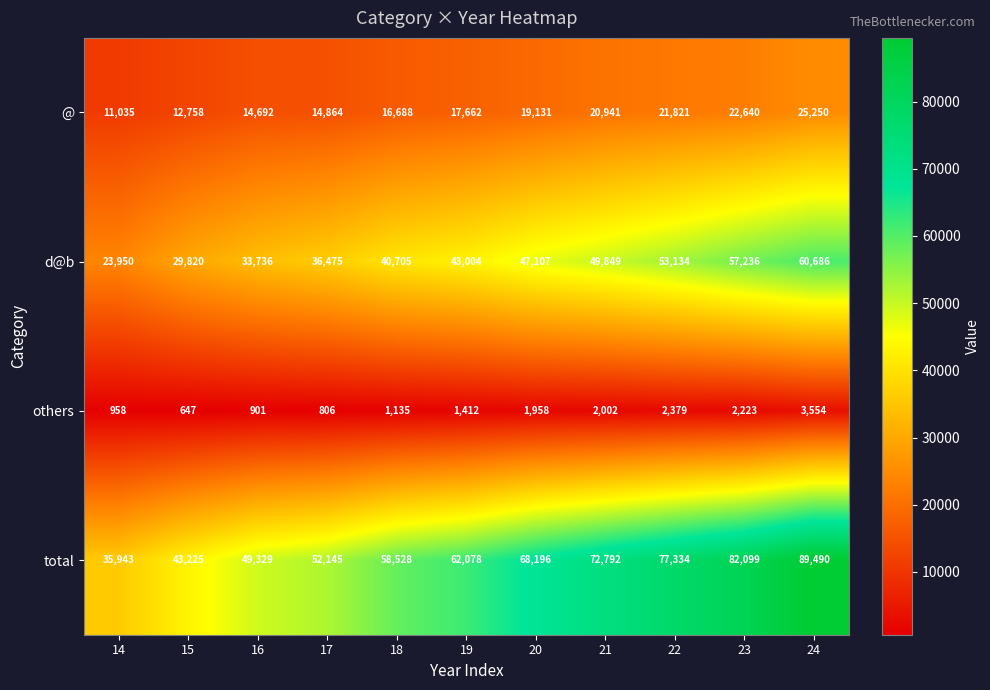

Is it true that total equals 109811 at 21?

False